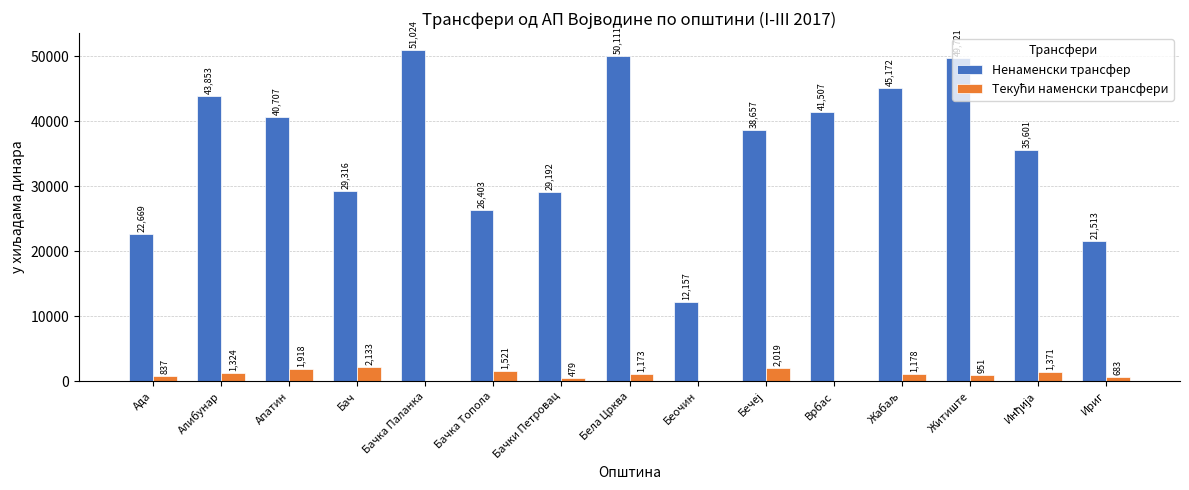

Which series has the largest range (max minus min)?

Ненаменски трансфер